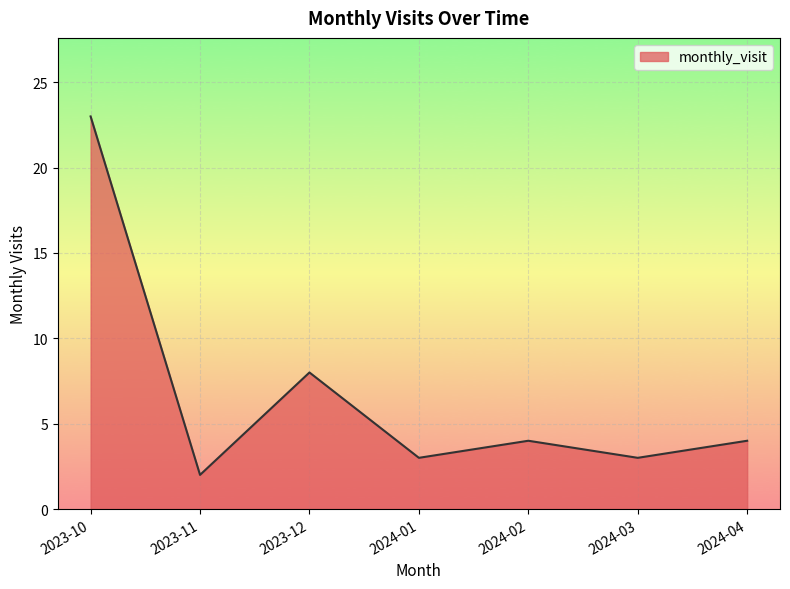

Where is the first local maximum?

2023-12